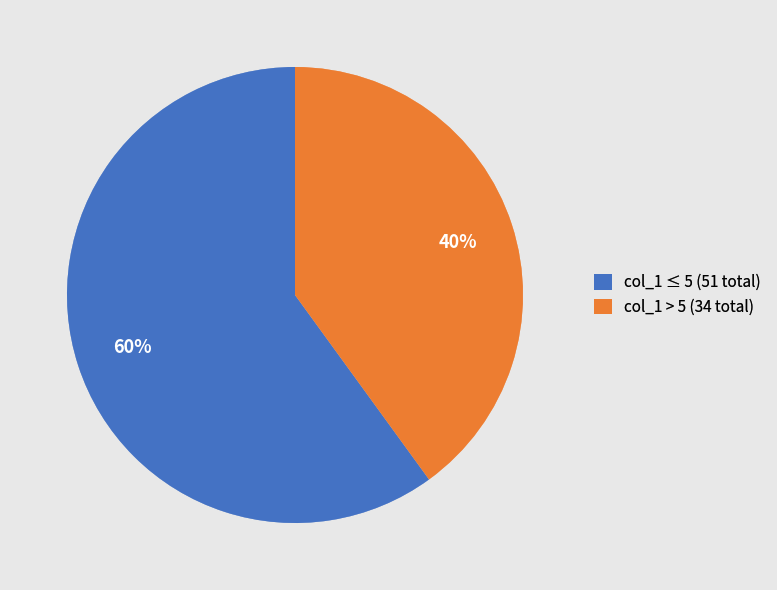

How many slices are in this pie chart?

2